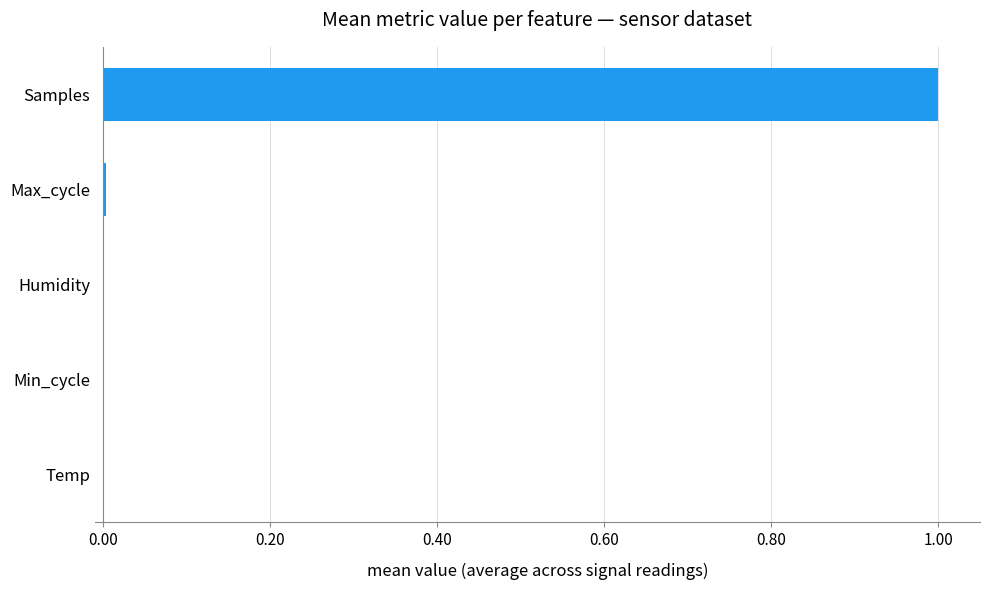

Are the bars grouped side by side (vs. stacked)?

No